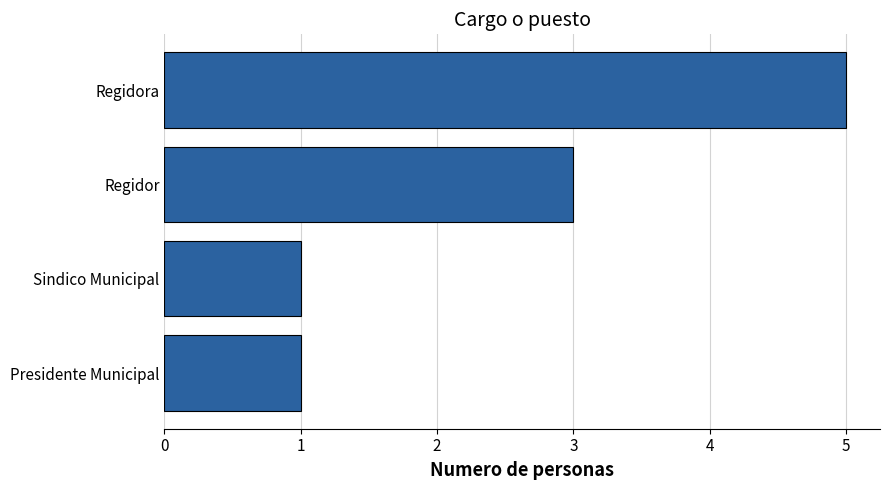

How many bars are there in total?

4